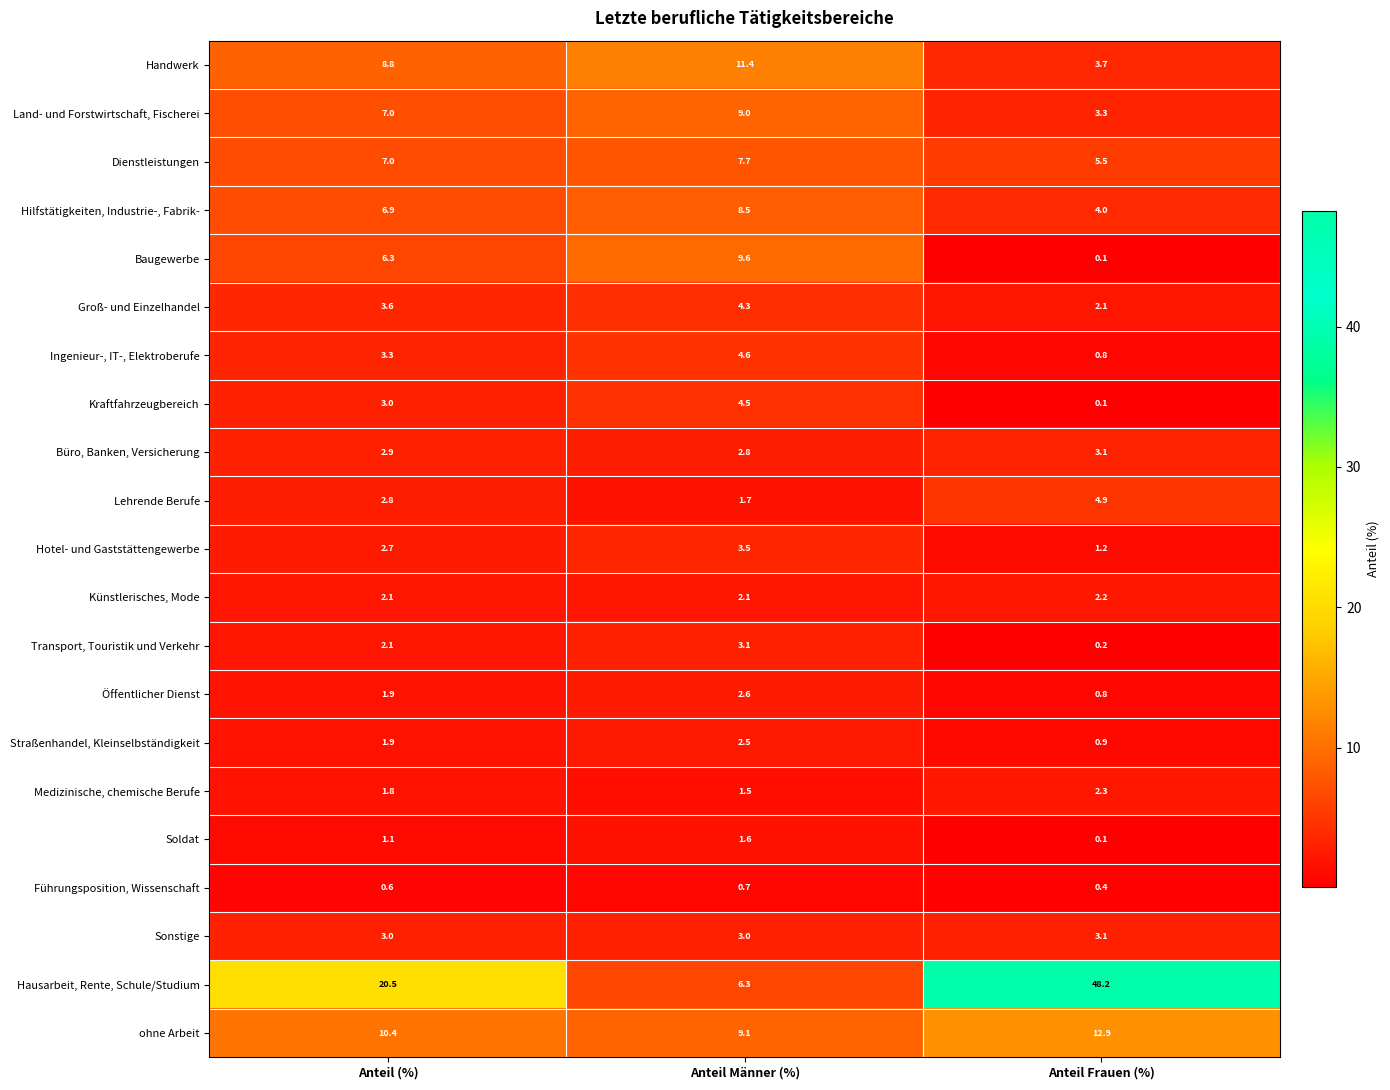

Read the Transport, Touristik und Verkehr value at Anteil (%).

2.1